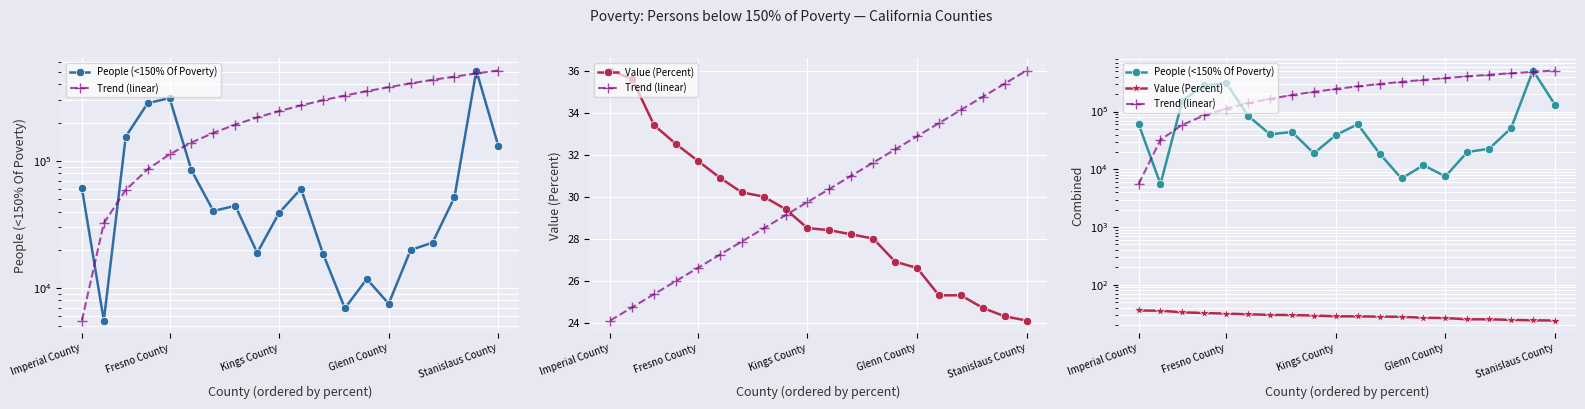

How many data points does each series have?

20